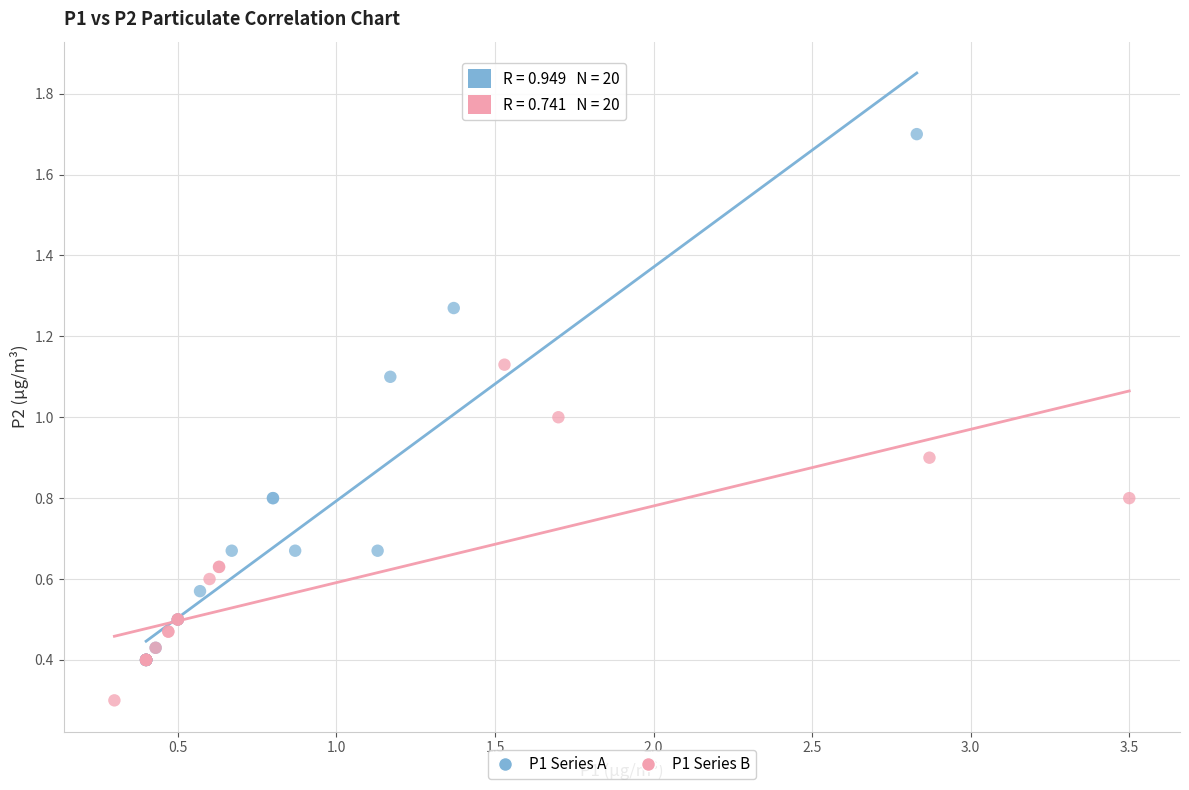

What are all the series names shown in the legend?

P1 Series A, P1 Series B